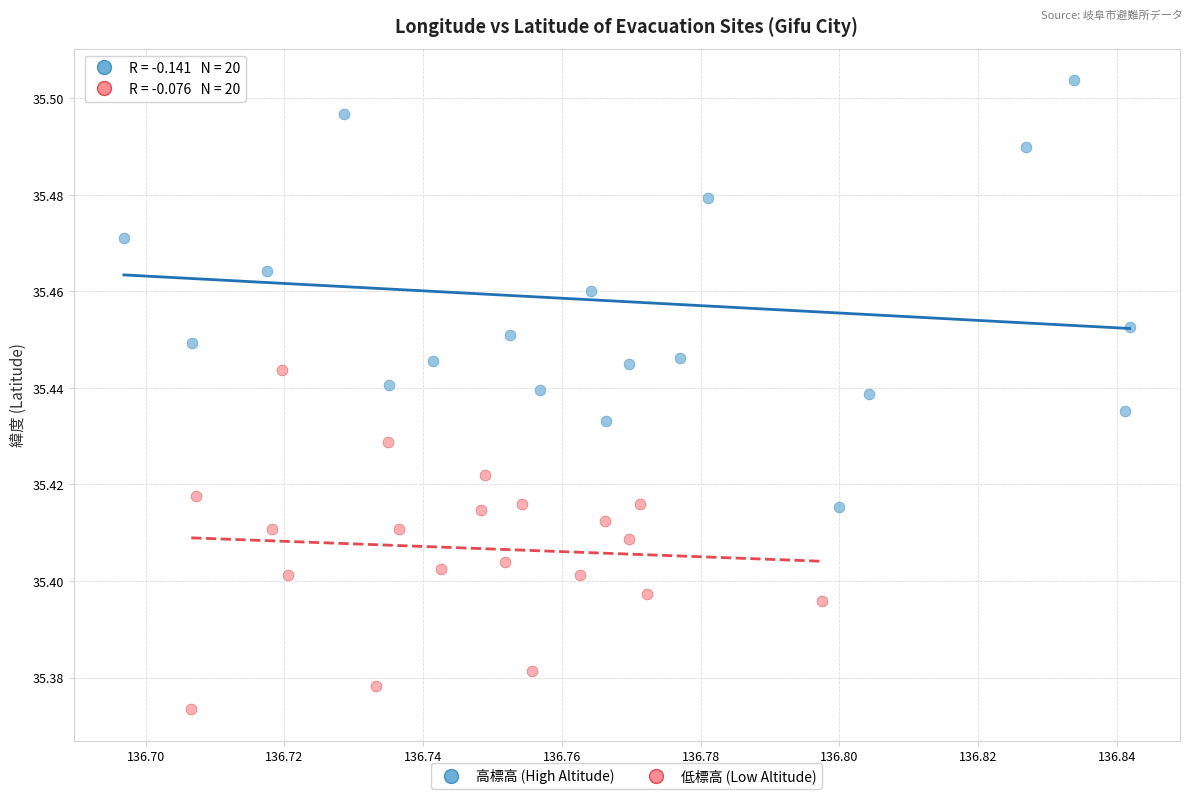

Which series contains the lowest Y value?

低標高 (Low Altitude)